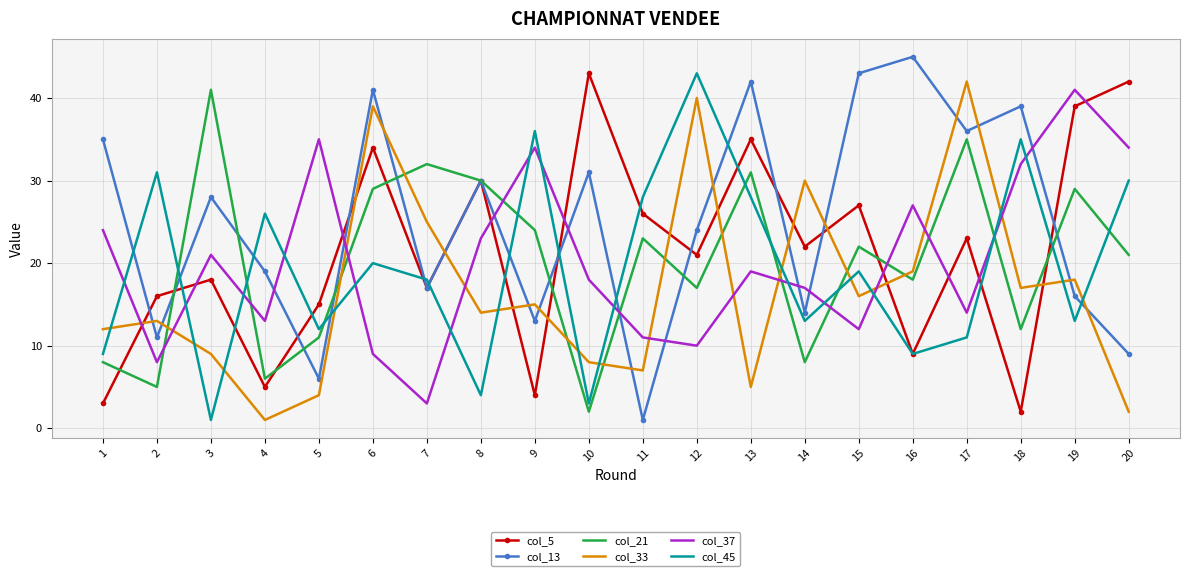

True or false: col_13 and col_21 intersect in this chart.

True